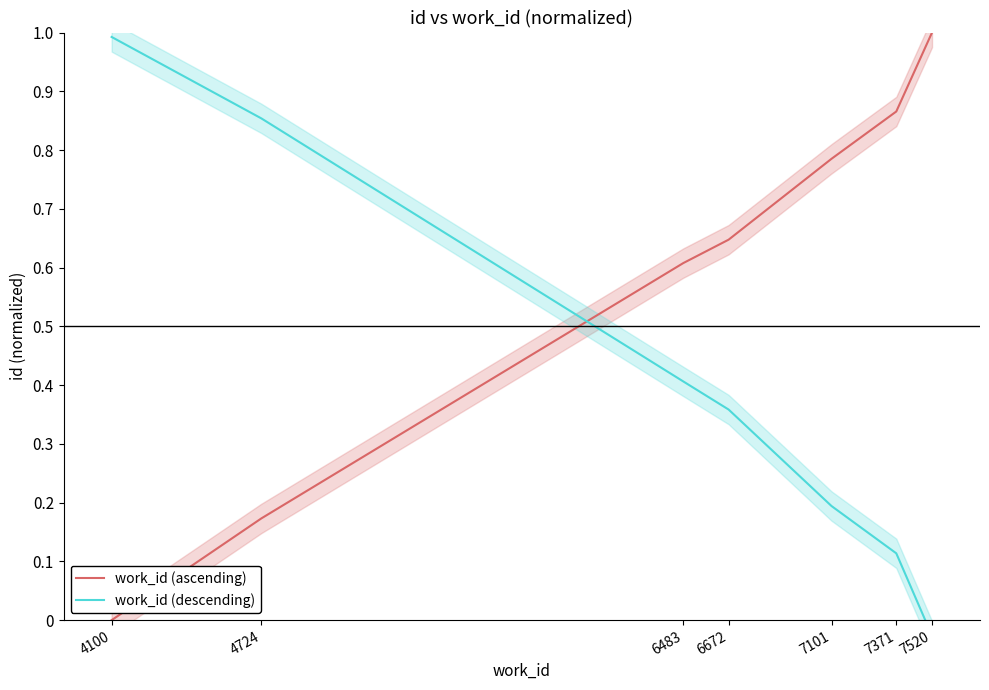

True or false: work_id (descending) and work_id (ascending) cross at least once.

True